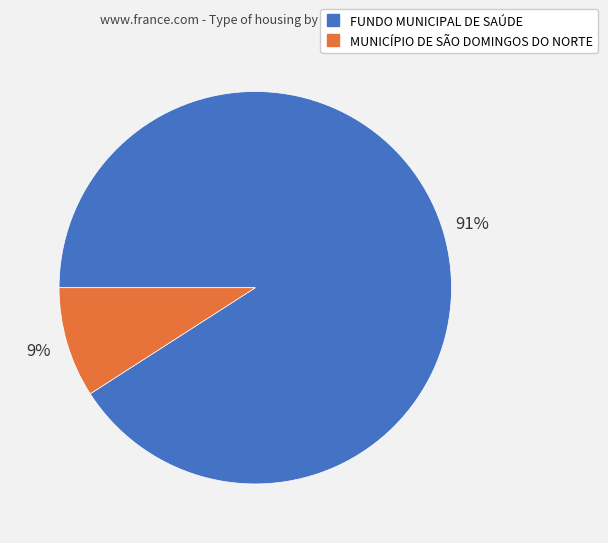

Count the number of slices in the pie.

2